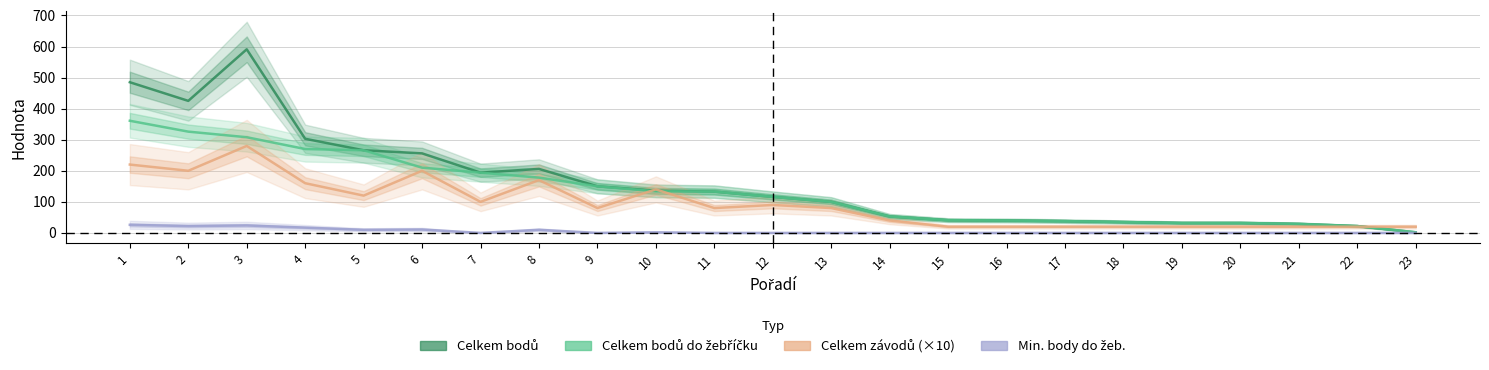

What is the sum of all Celkem závodů (×10) values?

2140